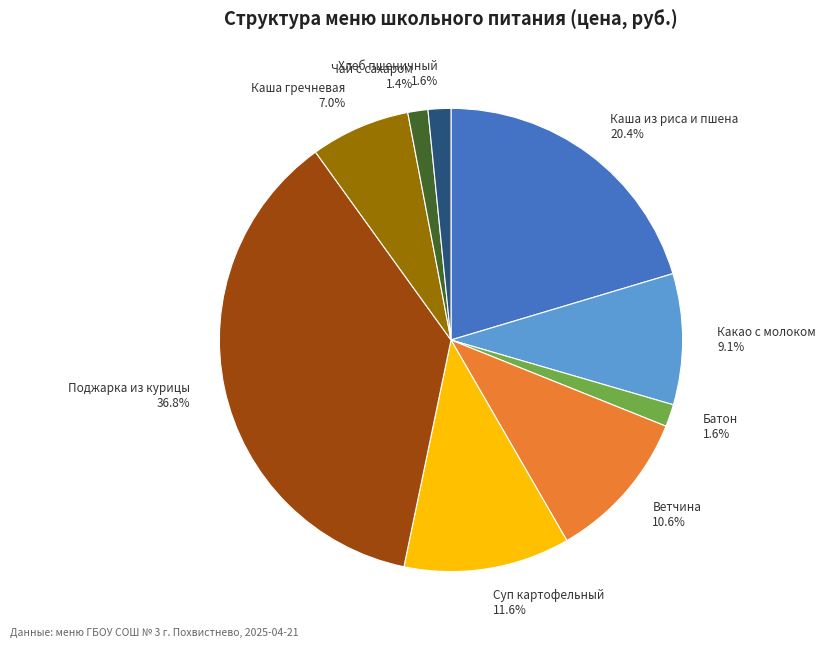

Is there a majority slice in this chart?

No